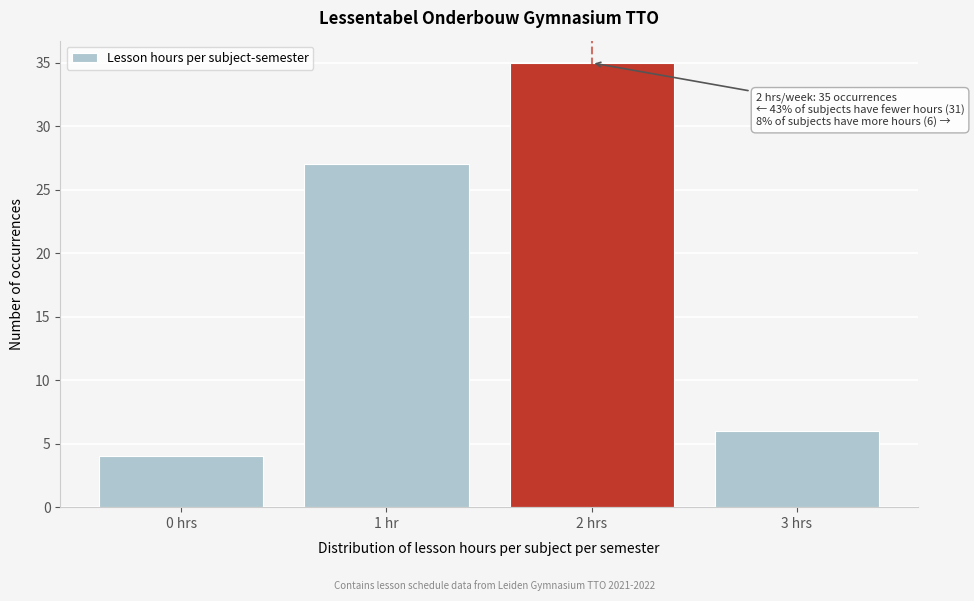

Reading left to right, list all the values displayed in this chart.

0 hrs=4	1 hr=27	2 hrs=35	3 hrs=6